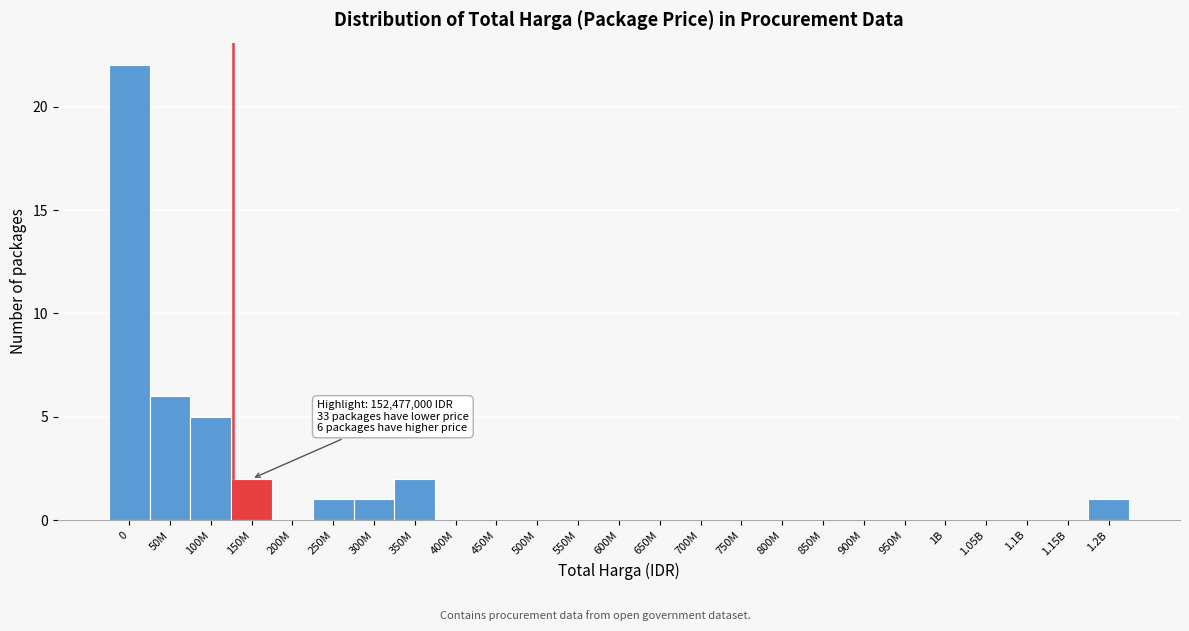

Reading left to right, extract all data points from this chart.

0=22	50M=6	100M=5	150M=2	200M=0	250M=1	300M=1	350M=2	400M=0	450M=0	500M=0	550M=0	600M=0	650M=0	700M=0	750M=0	800M=0	850M=0	900M=0	950M=0	1B=0	1.05B=0	1.1B=0	1.15B=0	1.2B=1